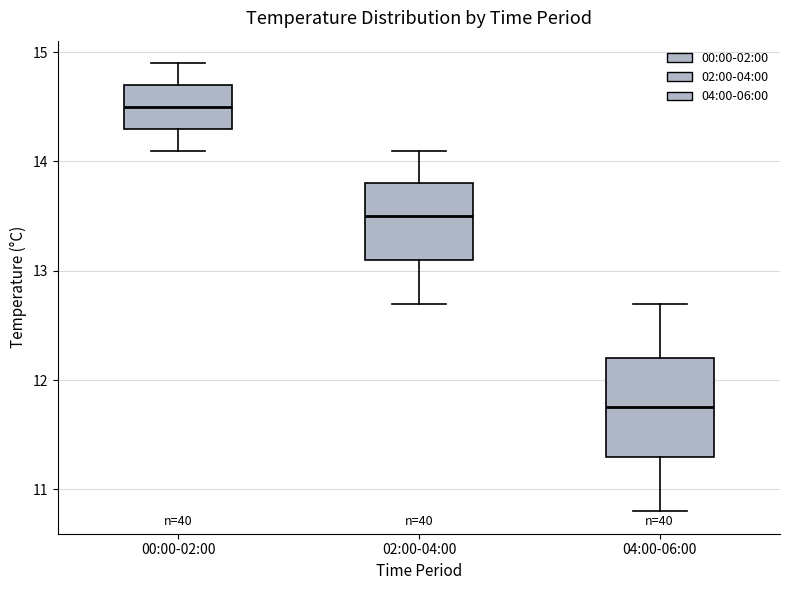

Reading left to right, transcribe this box plot: for each box, give where its median line is, the range the box spans, and where its two whiskers end, as read against the y-axis. The values are not printed on the chart, so give them approximately, as read against the axis.

00:00-02:00: median 14.5, box 14.3 to 14.7, whiskers 14.1 to 14.9
02:00-04:00: median 13.5, box 13.1 to 13.8, whiskers 12.7 to 14.1
04:00-06:00: median 11.8, box 11.3 to 12.2, whiskers 10.8 to 12.7